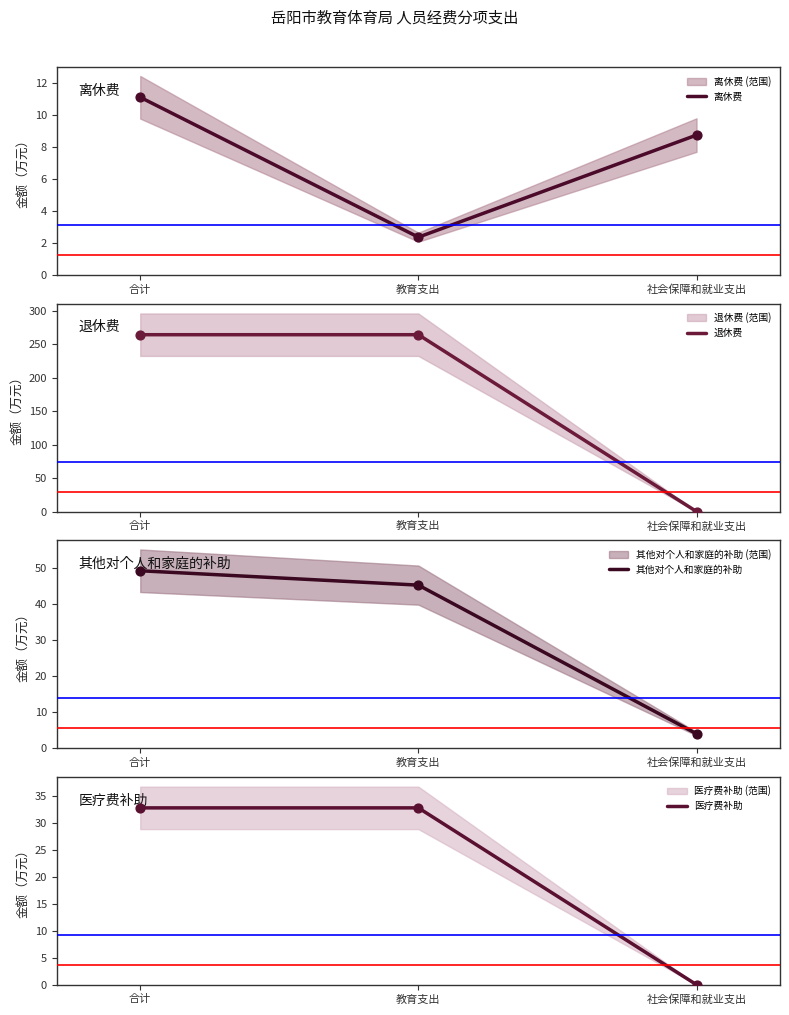

At which category is the sum across all series the highest?

合计